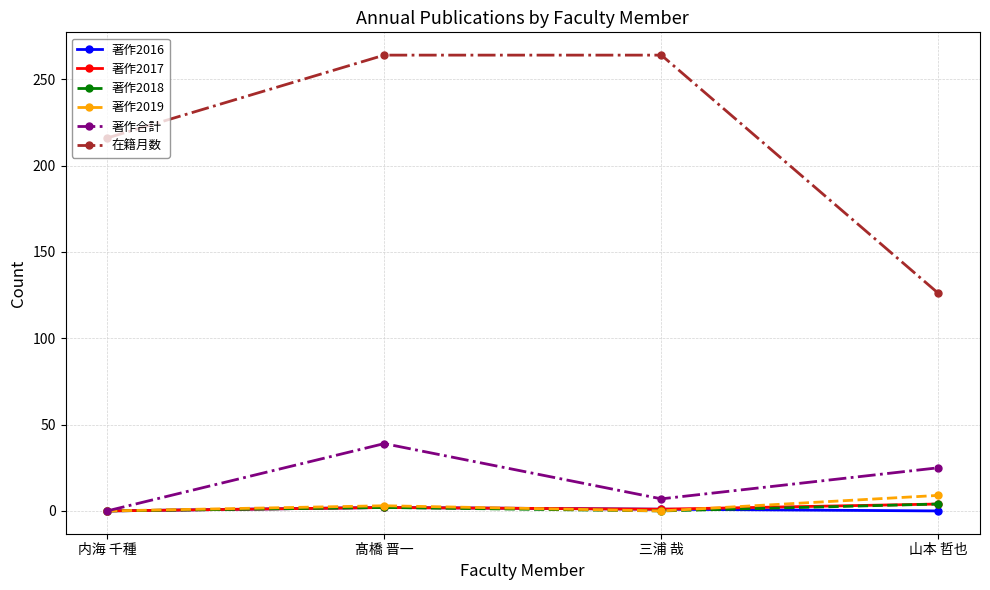

How many lines are shown in the chart?

6